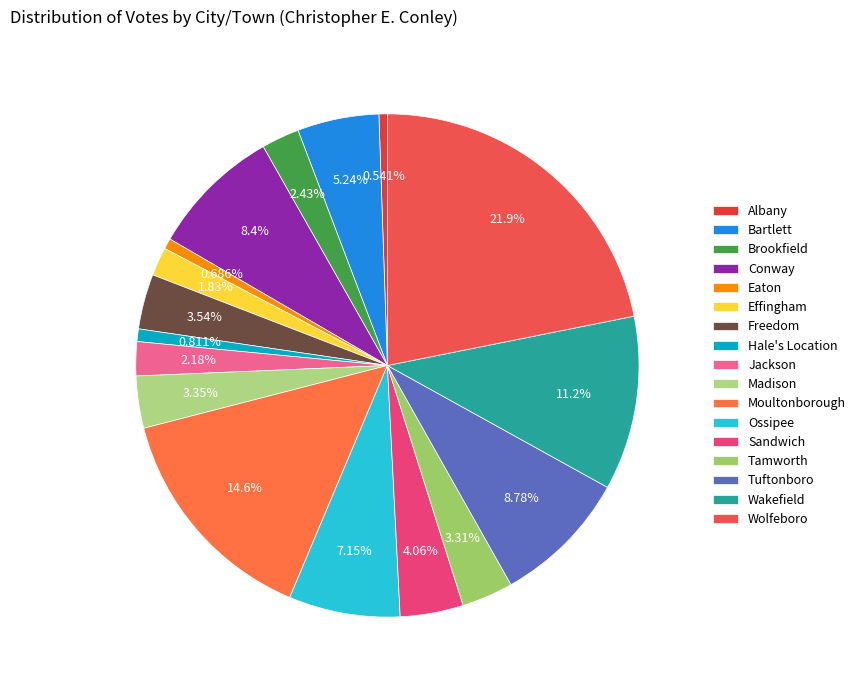

Is it true that Ossipee is 7% of the pie?

True